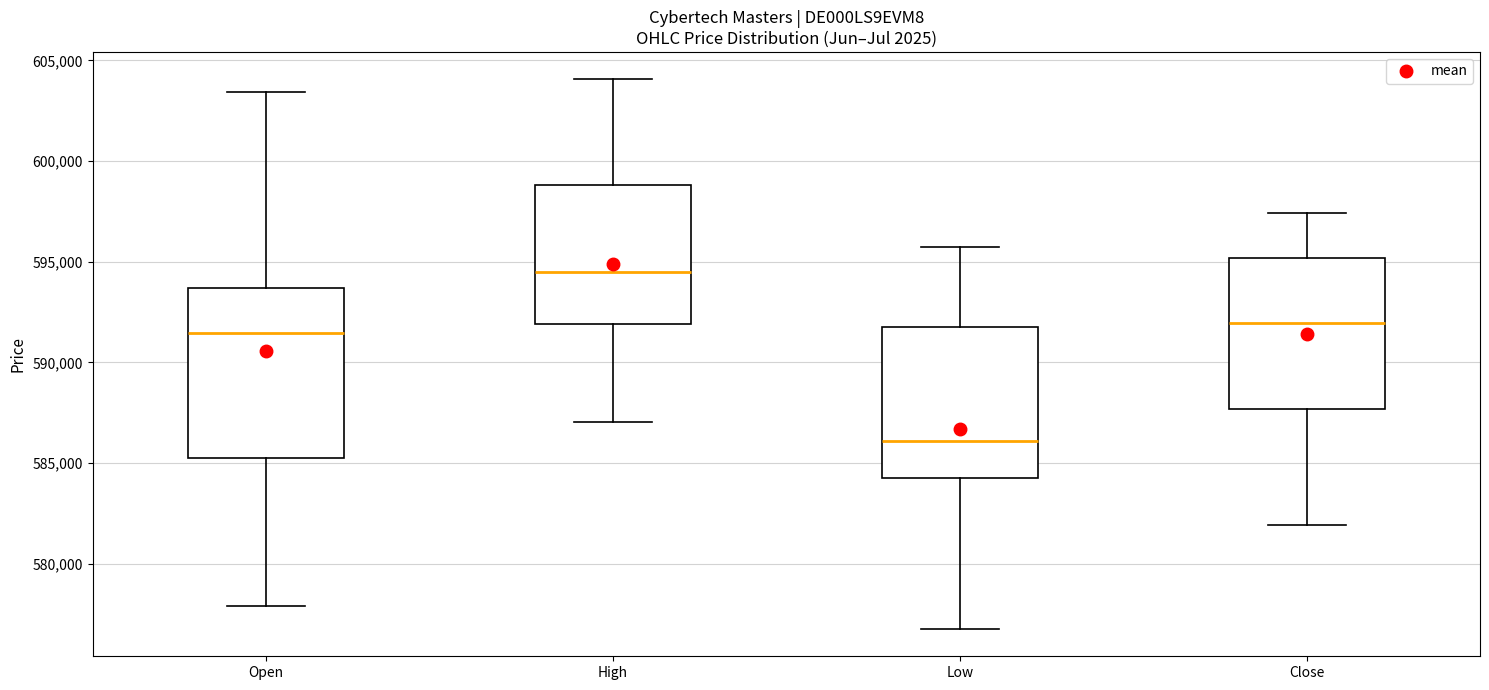

Where is the upper edge of the box for Low on the y-axis? The values are not printed on the chart, so give them approximately, as read against the axis.

592000